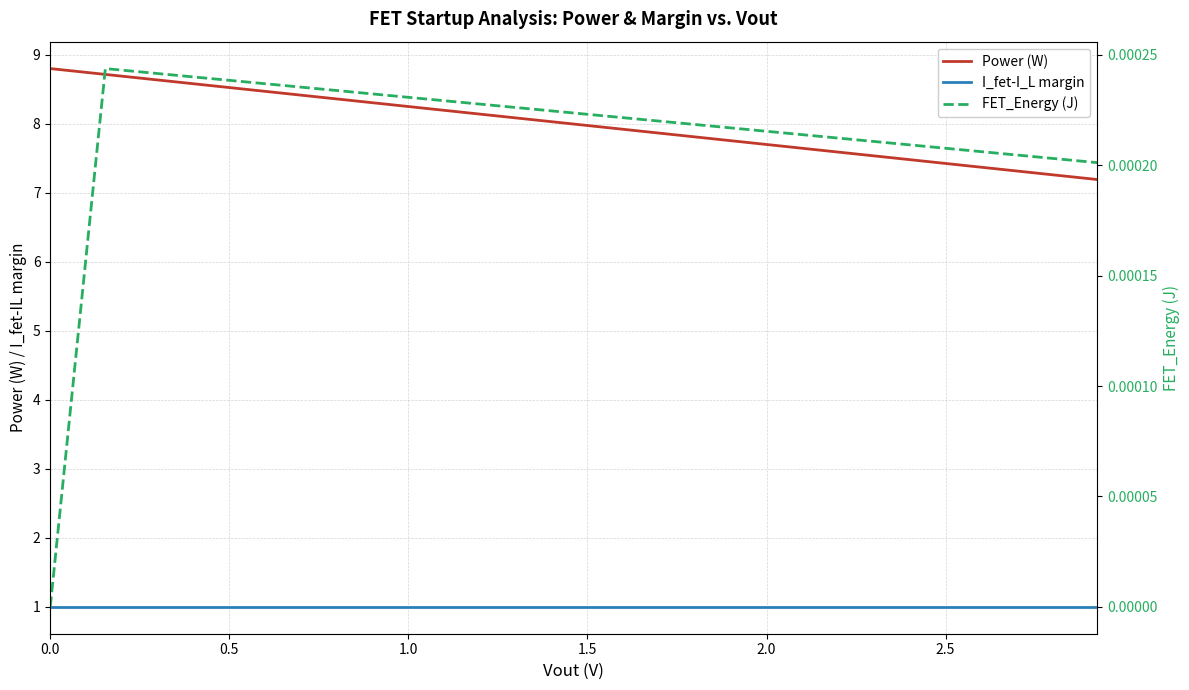

Reading right to left, extract all data points from this chart.

Power (W): 7.2	7.3	7.4	7.4	7.5	7.6	7.7	7.8	7.9	8.0	8.0	8.1	8.2	8.3	8.4	8.5	8.5	8.6	8.7	8.8
I_fet-I_L margin: 1.0	1.0	1.0	1.0	1.0	1.0	1.0	1.0	1.0	1.0	1.0	1.0	1.0	1.0	1.0	1.0	1.0	1.0	1.0	1.0
FET_Energy (J): 0.0	0.0	0.0	0.0	0.0	0.0	0.0	0.0	0.0	0.0	0.0	0.0	0.0	0.0	0.0	0.0	0.0	0.0	0.0	0.0